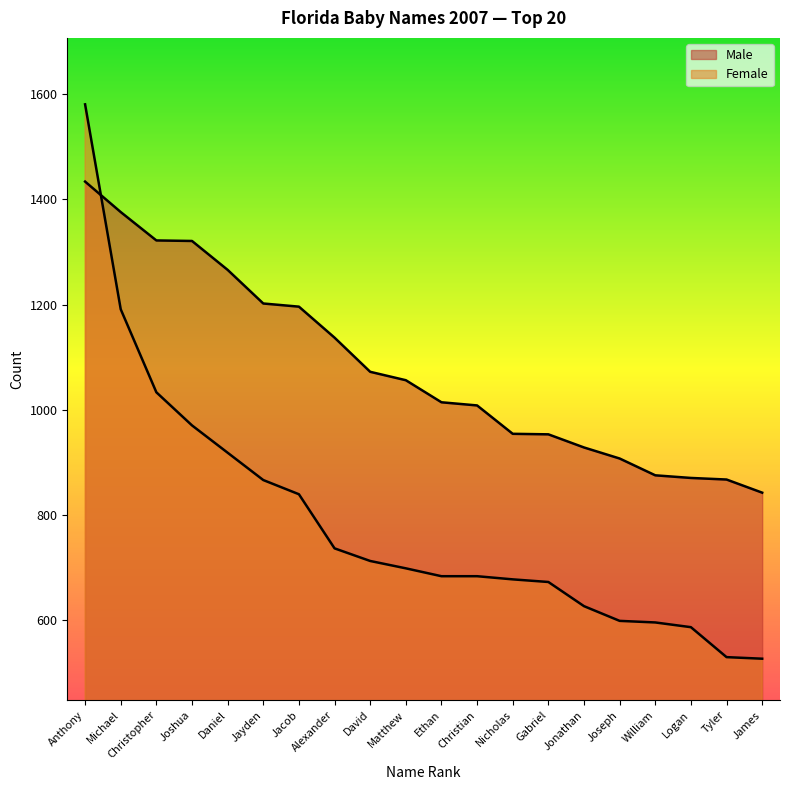

Which series has the largest total across all categories?

Male